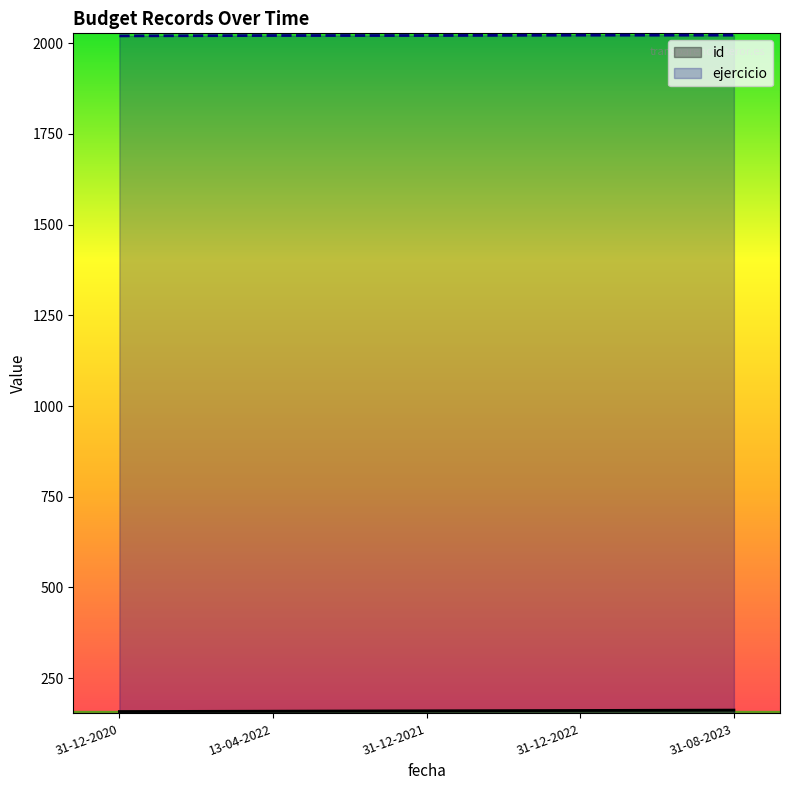

What is the value of the ejercicio point at the 1st from the left?

2020